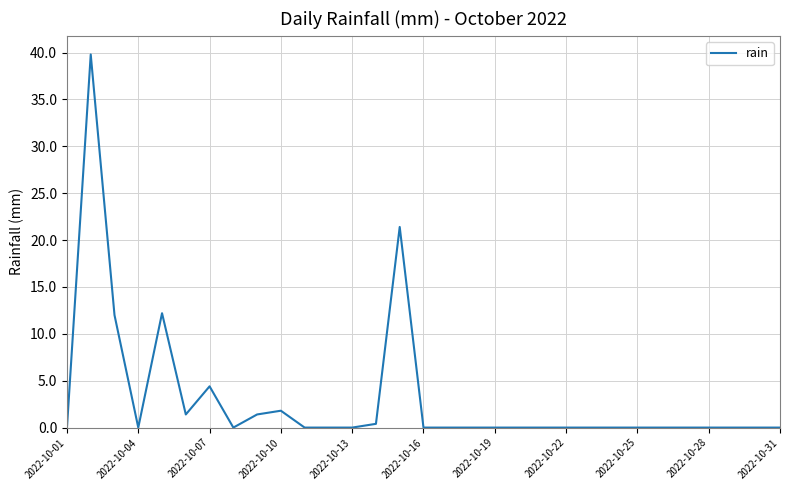

What is the maximum value shown in the chart?

39.8